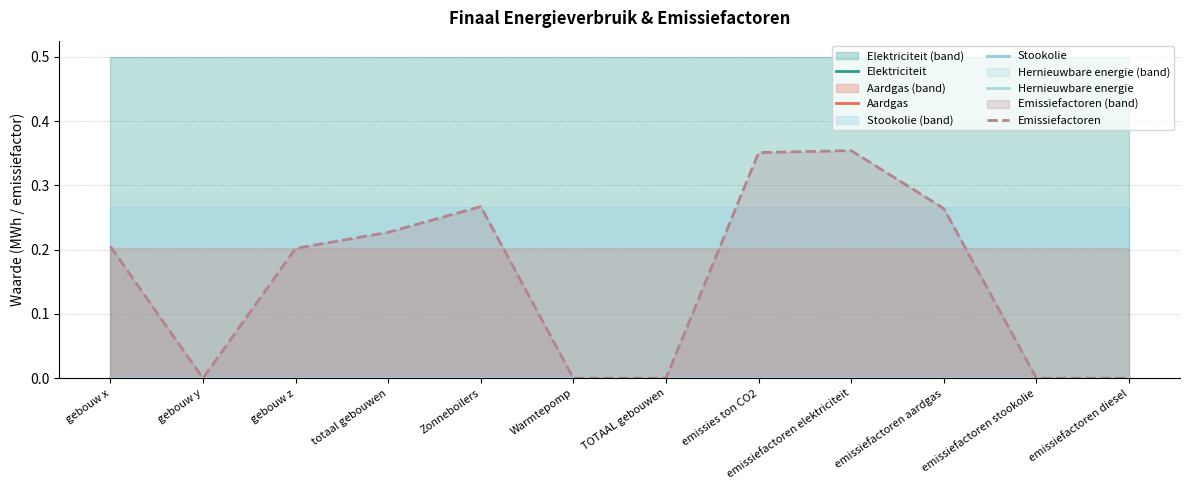

The value of Elektriciteit at emissiefactoren stookolie is 0.0. True or false?

True